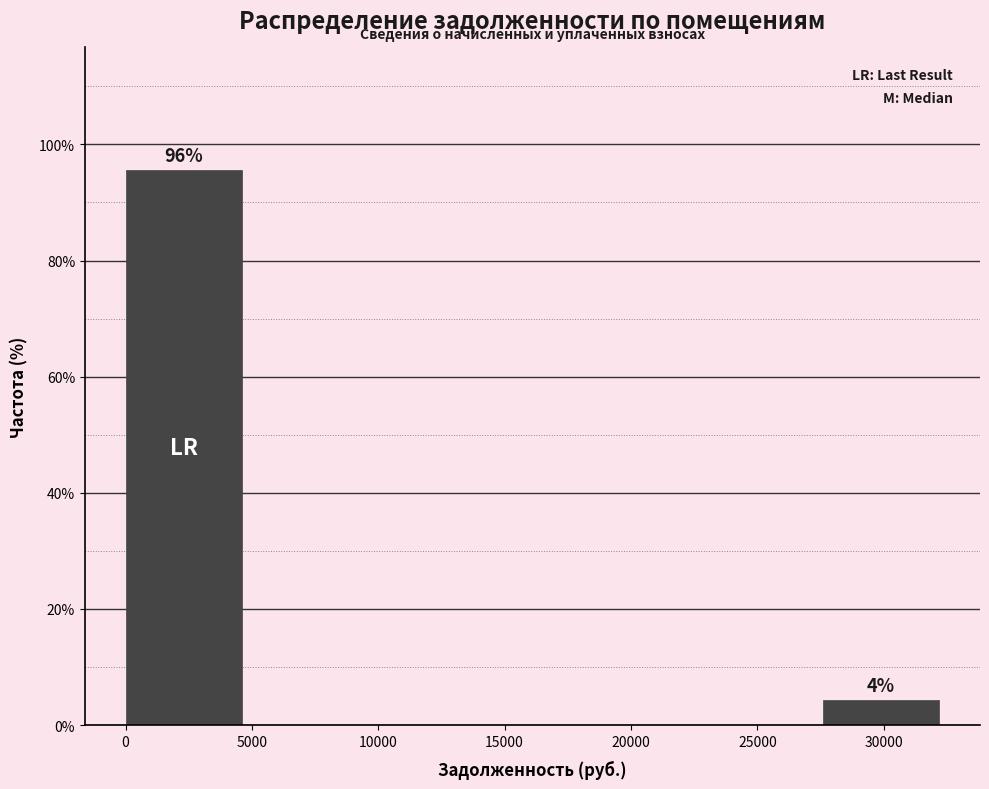

Which range on the x-axis has the tallest bar?

0 to 4500